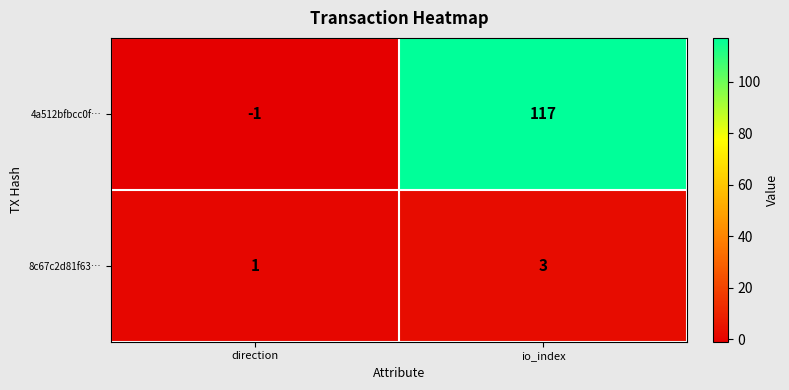

Which category has the highest value in the 8c67c2d81f63… series?

io_index